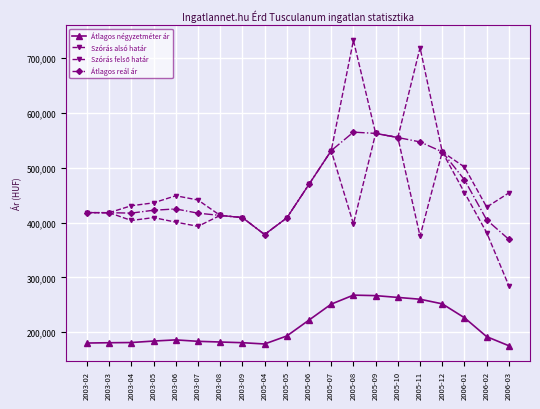

What position from the left is 2003-03?

2